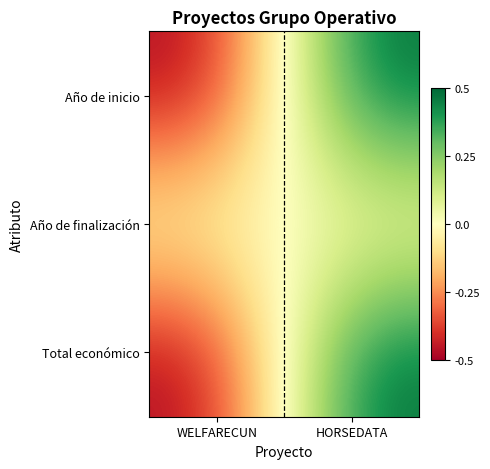

Which series has the largest total across all categories?

Año de inicio